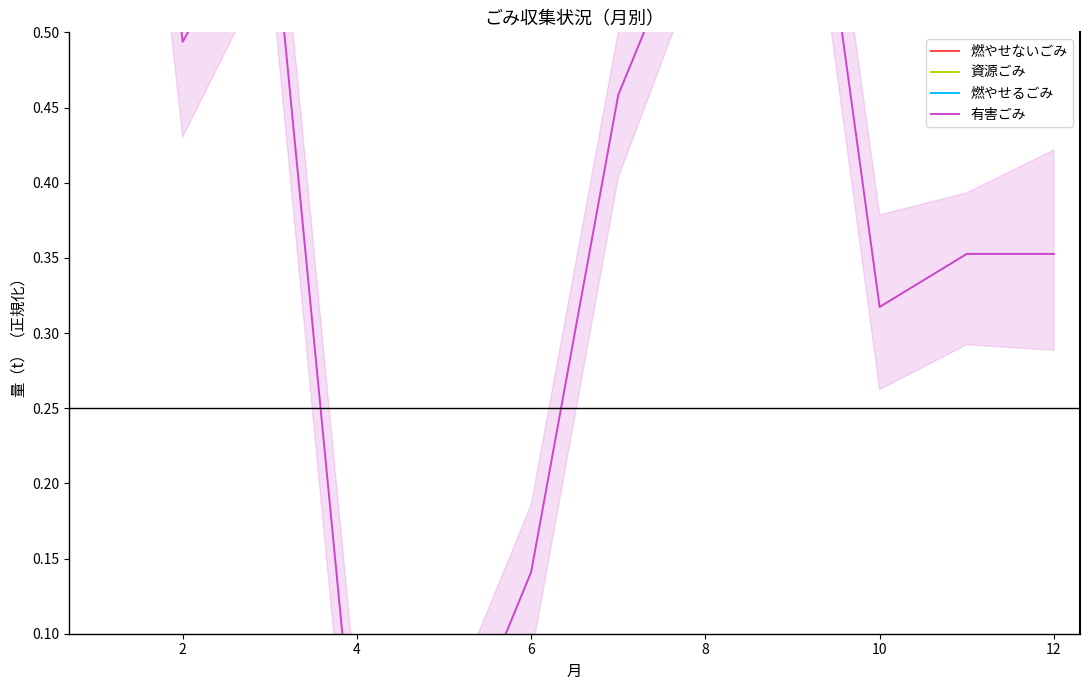

How many lines are shown in the chart?

4